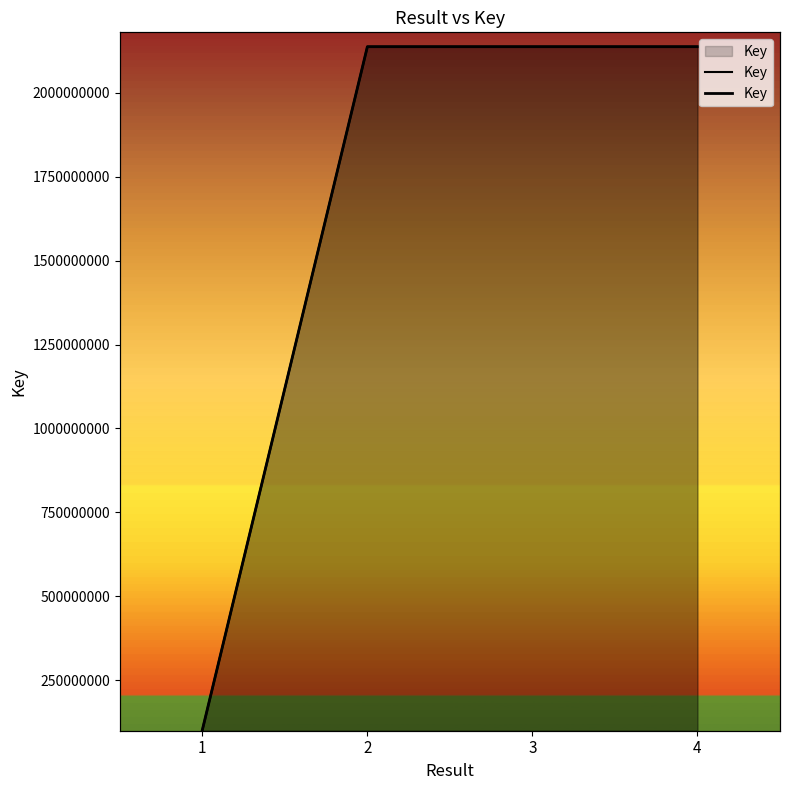

True or false: there are more than 1 points higher than both neighbors.

False